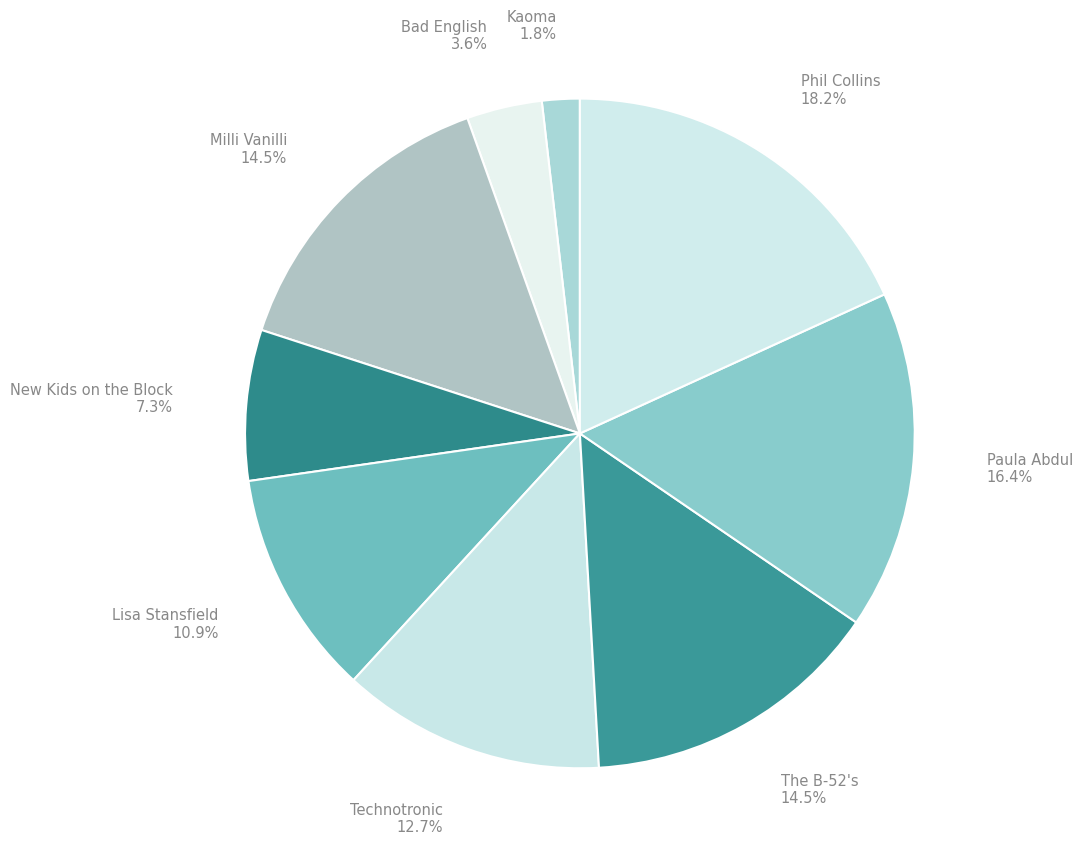

Which category has the biggest portion of the pie?

Phil Collins